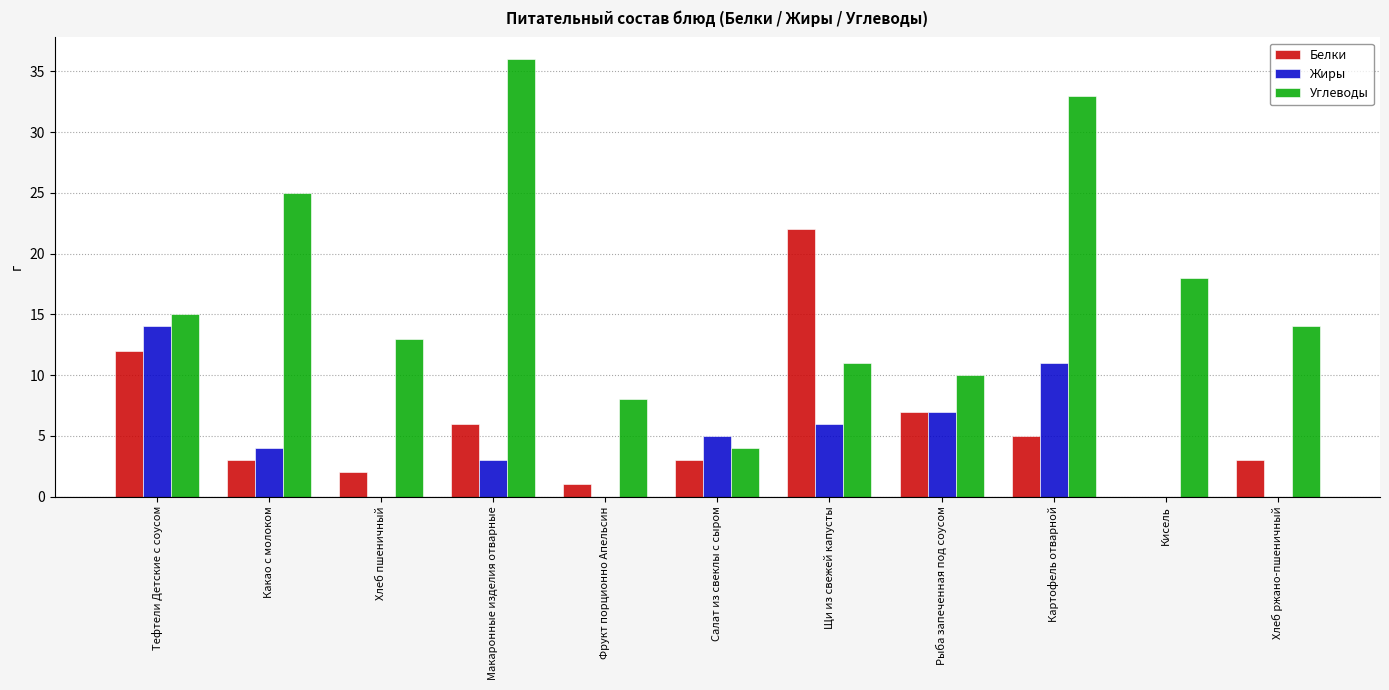

The value of Жиры at Хлеб ржано-пшеничный is 10. True or false?

False